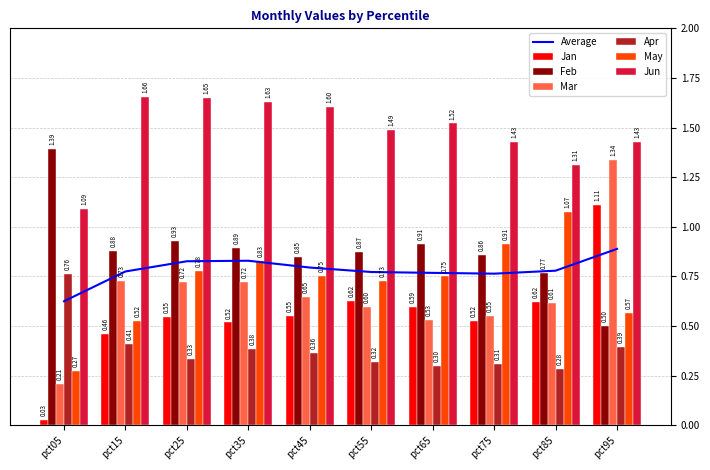

What is the difference between the highest and lowest values at pct65?

1.2